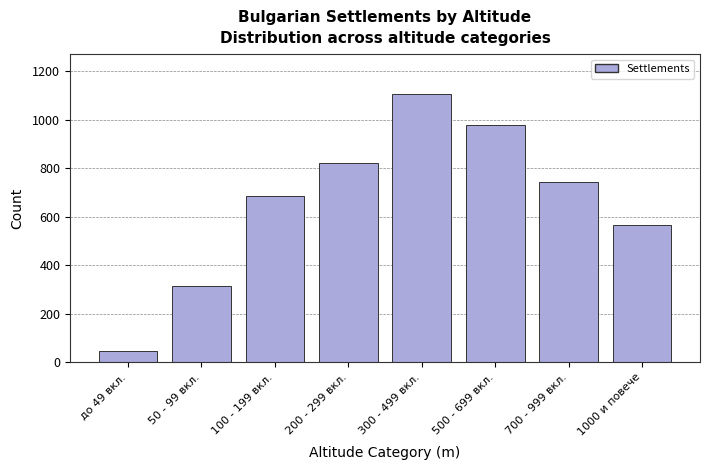

Reading left to right, list all the values displayed in this chart.

45	312	687	823	1105	978	743	566